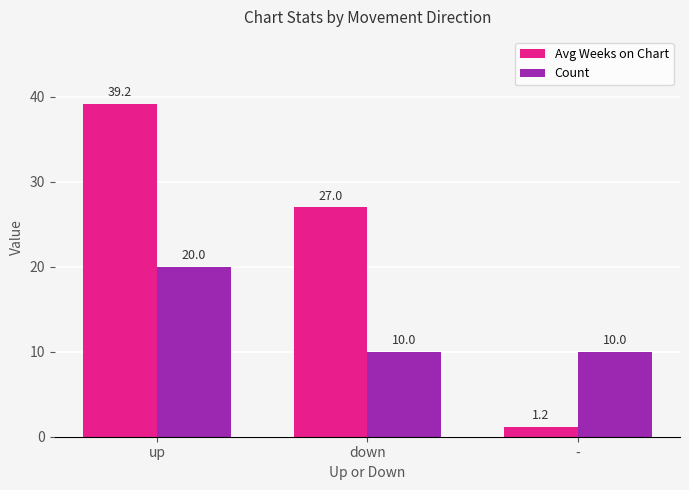

Which category has the highest value across all series?

up